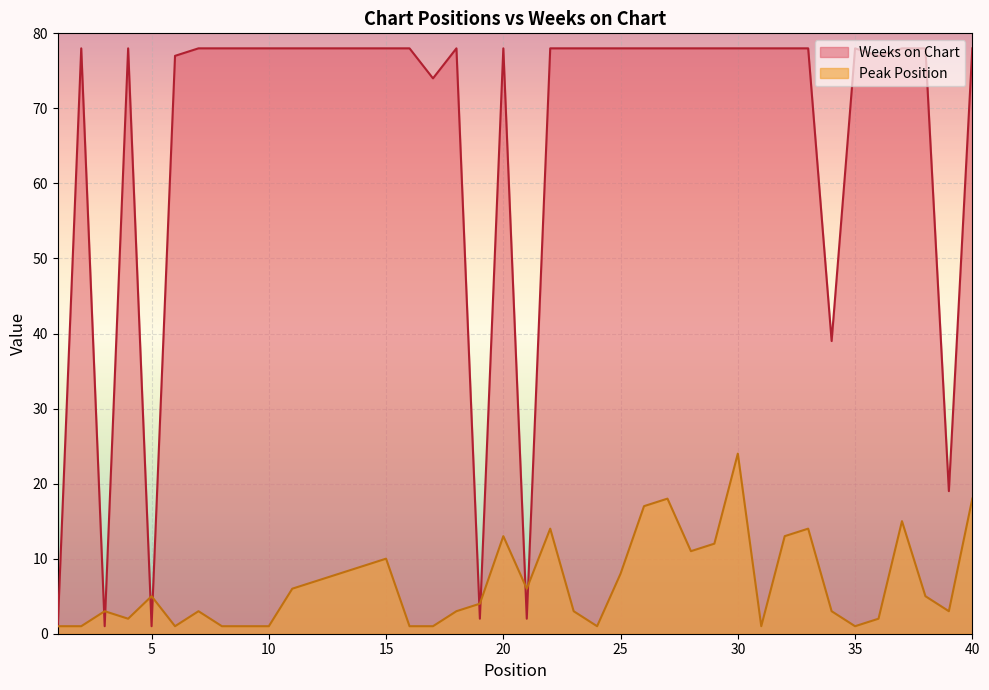

Rank the series at 26 from lowest to highest value.

Peak Position, Weeks on Chart